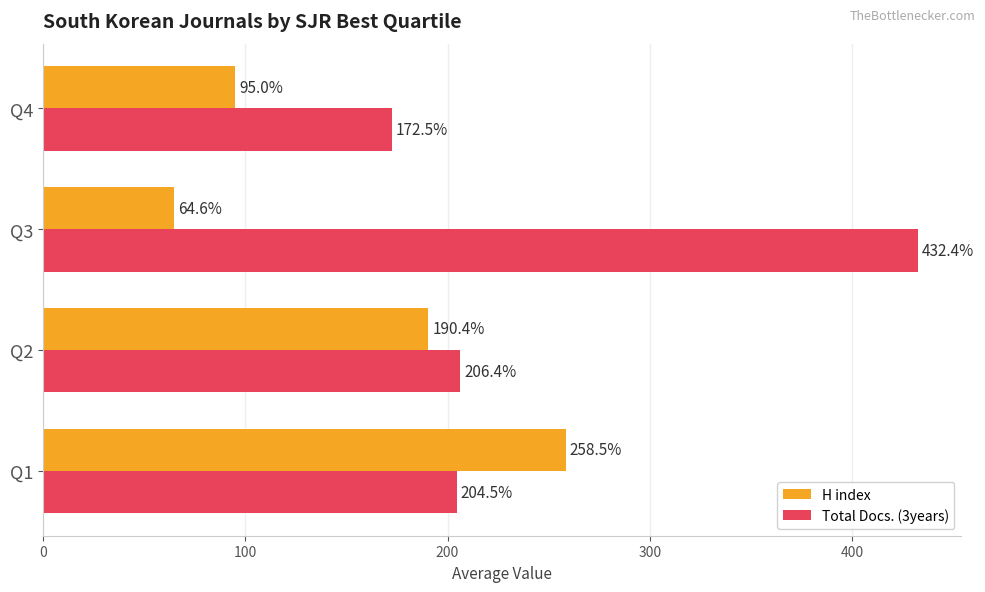

Rank the series by their average value, from lowest to highest.

H index, Total Docs. (3years)